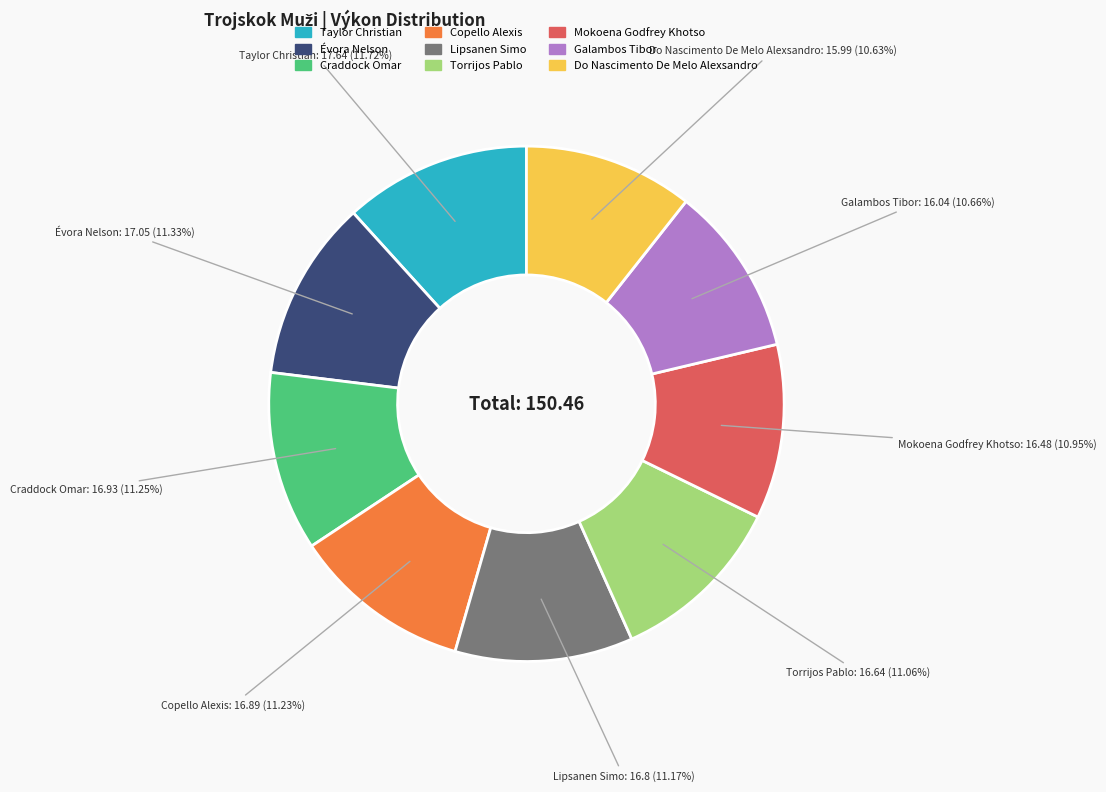

To the nearest percent, what is the difference between the largest and smallest slice percentages?

1%